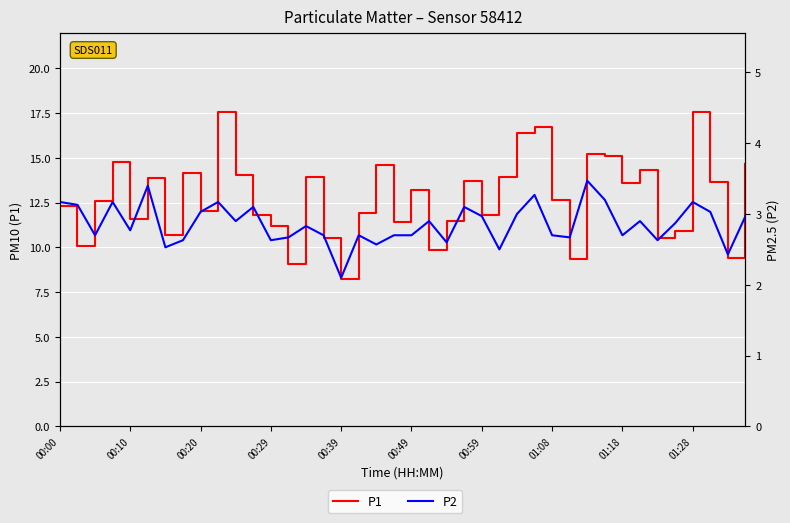

Where is P2 nearest to the value 2?

00:39